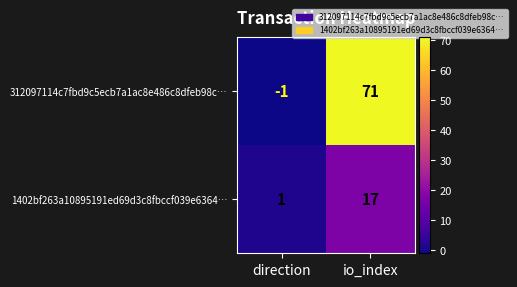

List the series in order of their overall mean, highest first.

312097114c7fbd9c5ecb7a1ac8e486c8dfeb98c…, 1402bf263a10895191ed69d3c8fbccf039e6364…